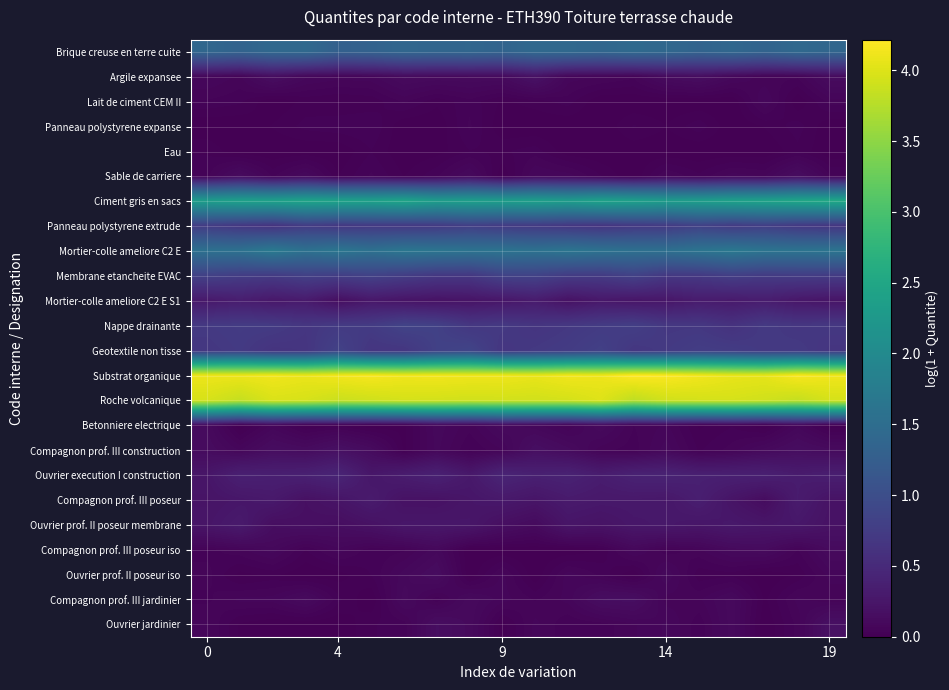

At how many categories does at least one series exceed 1?

20